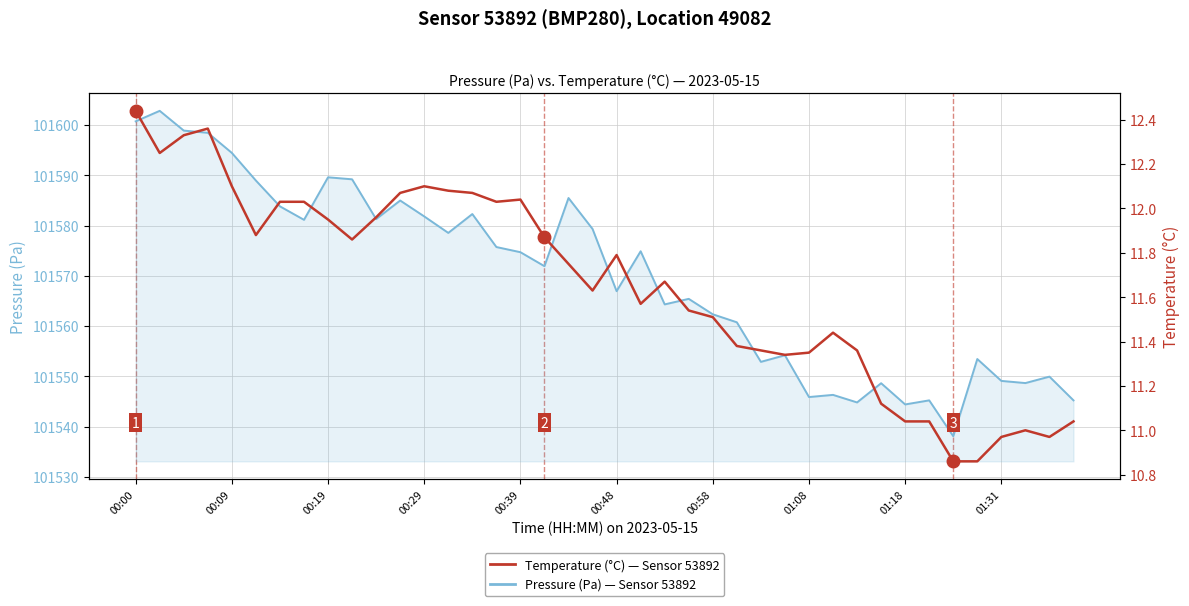

What are all the series names shown in the legend?

Pressure (Pa), Temperature (°C)